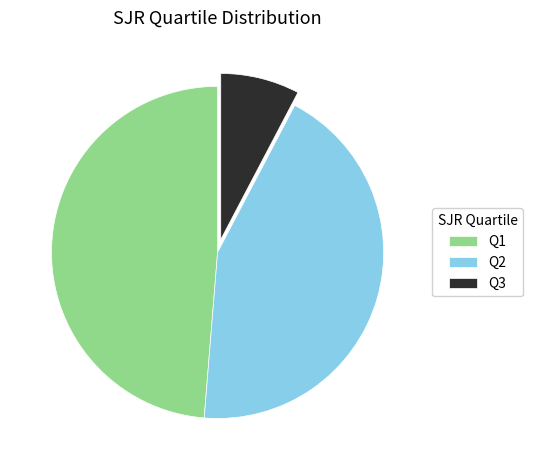

What is the smallest slice in the pie chart?

Q3